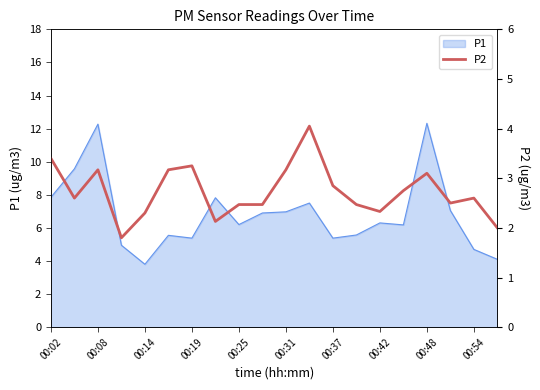

Is it true that P1 equals 3.8 at 00:14?

True